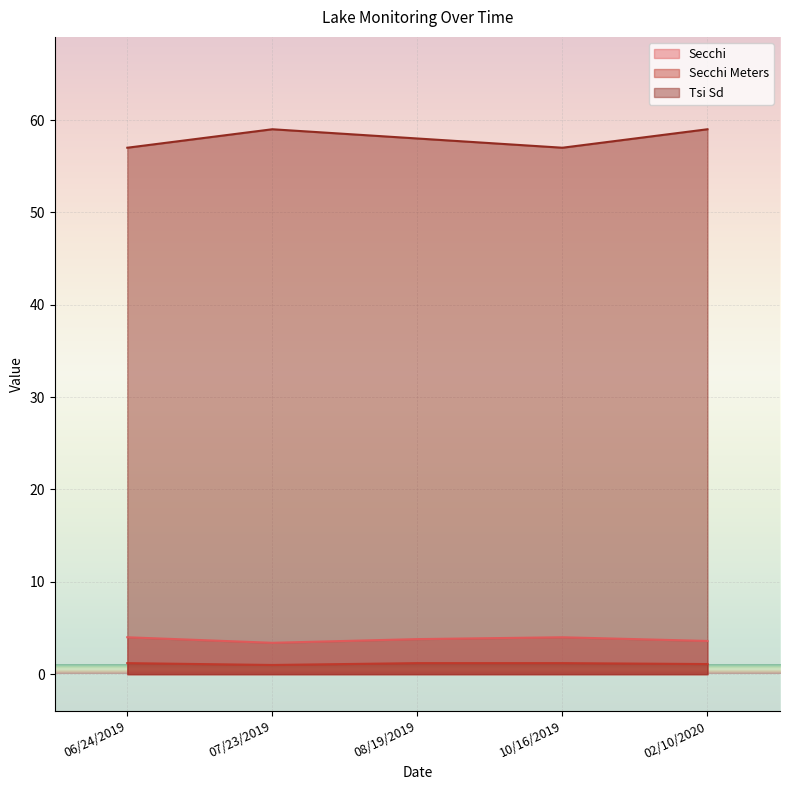

What is the difference between the maximum and minimum values in the Secchi Meters series?

0.2